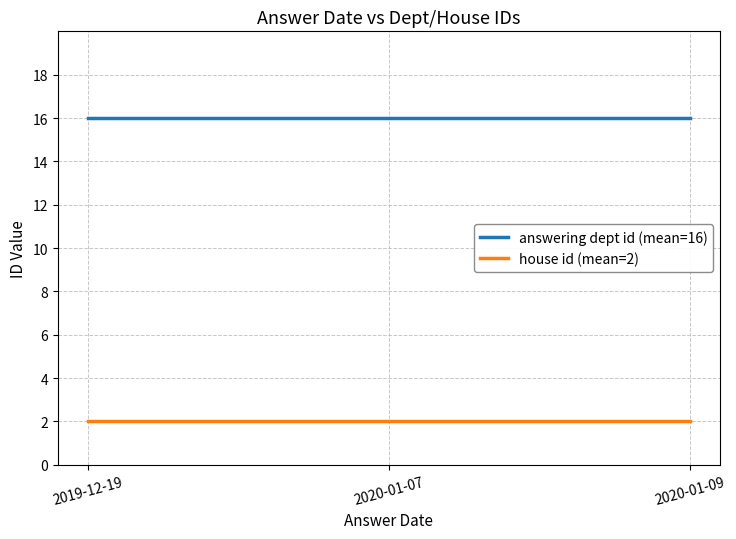

Rank the series by their maximum value, from highest to lowest.

answering dept id (mean=16), house id (mean=2)